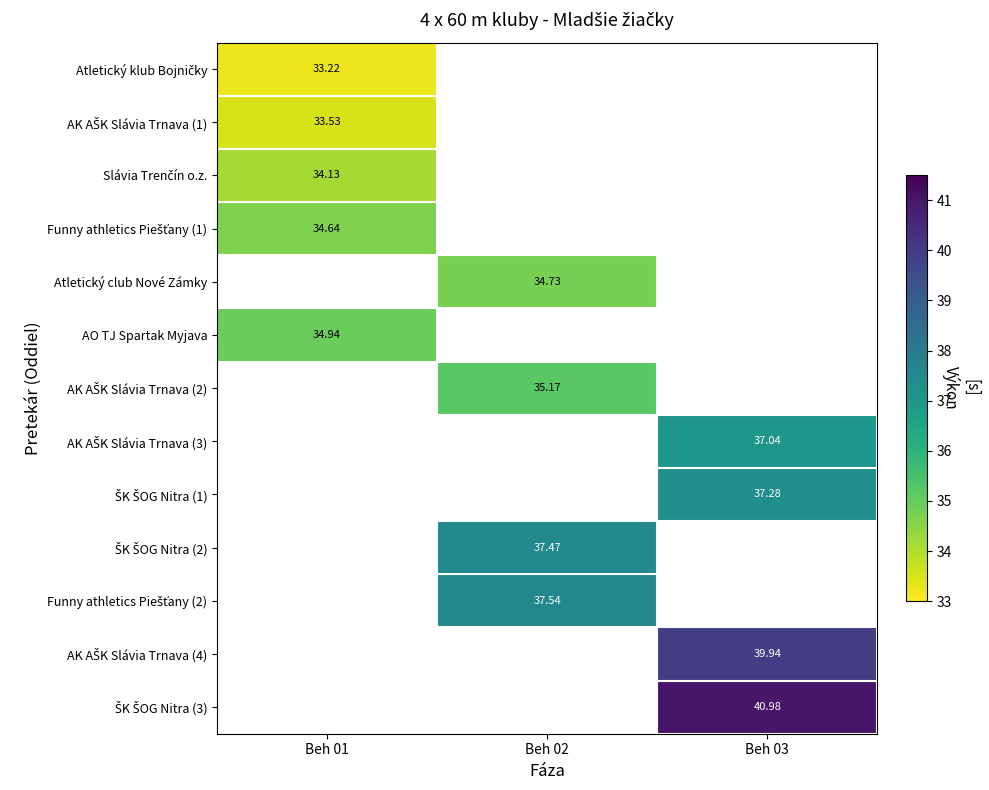

List the labels in order of Atletický klub Bojničky value, largest first.

Beh 01, Beh 02, Beh 03